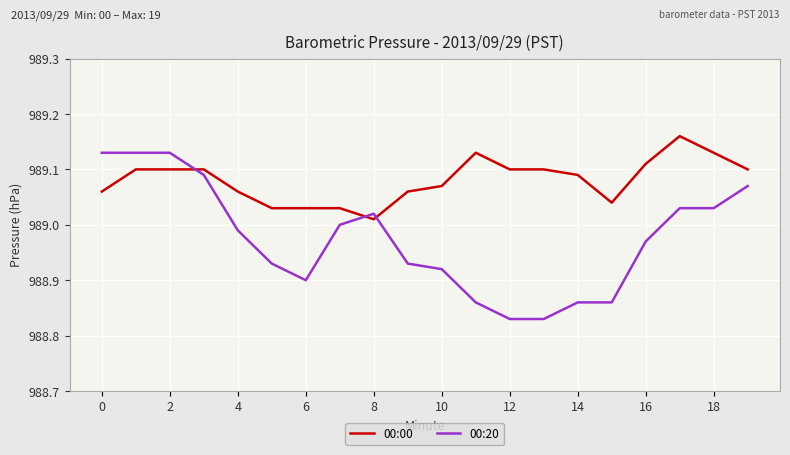

Which series ends up on top after the final intersection of 00:20 and 00:00?

00:00